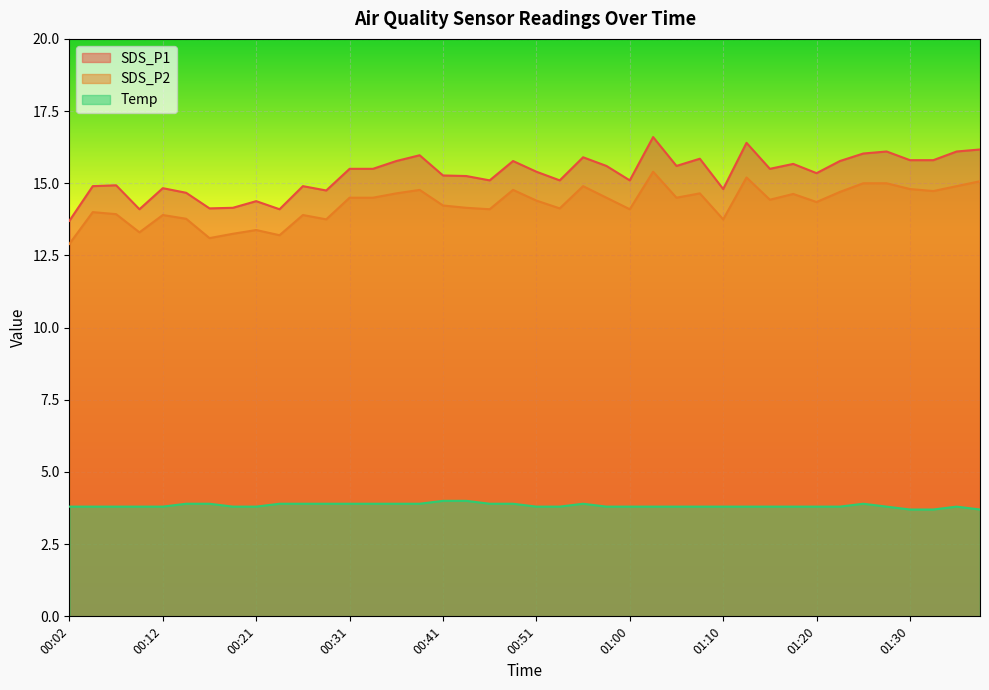

How many interior local peaks does the SDS_P2 series have?

11